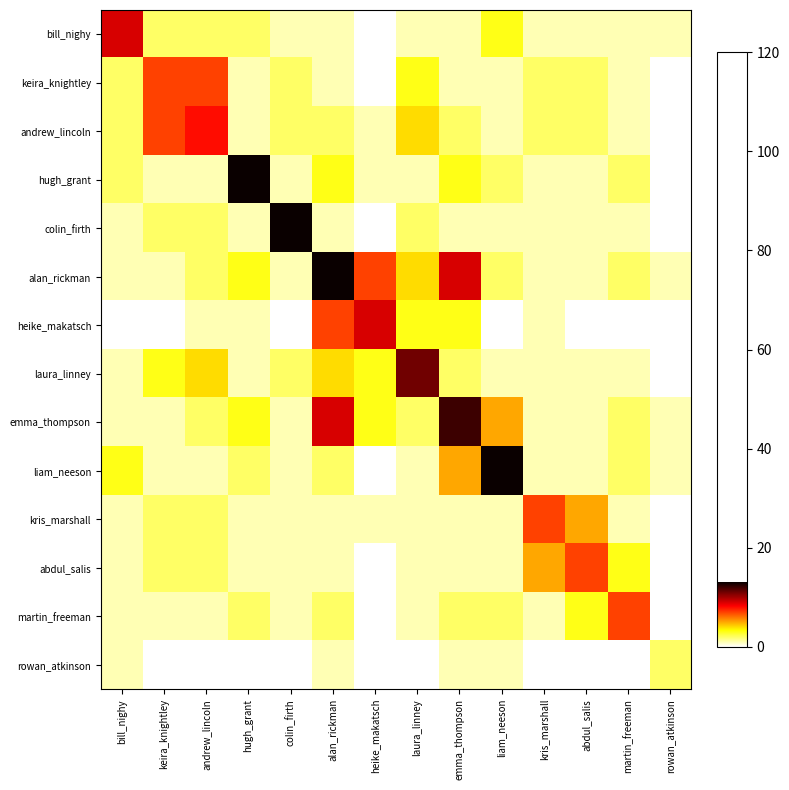

What is the maximum value shown in the chart?

13